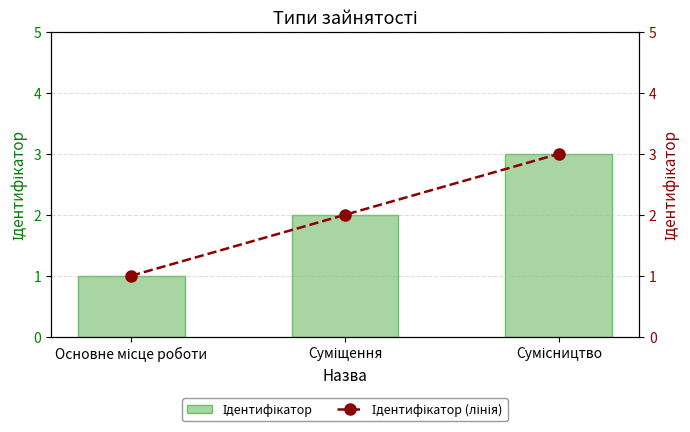

Reading left to right, transcribe all the data shown in this chart.

Ідентифікатор: 1	2	3
Ідентифікатор (лінія): 1	2	3